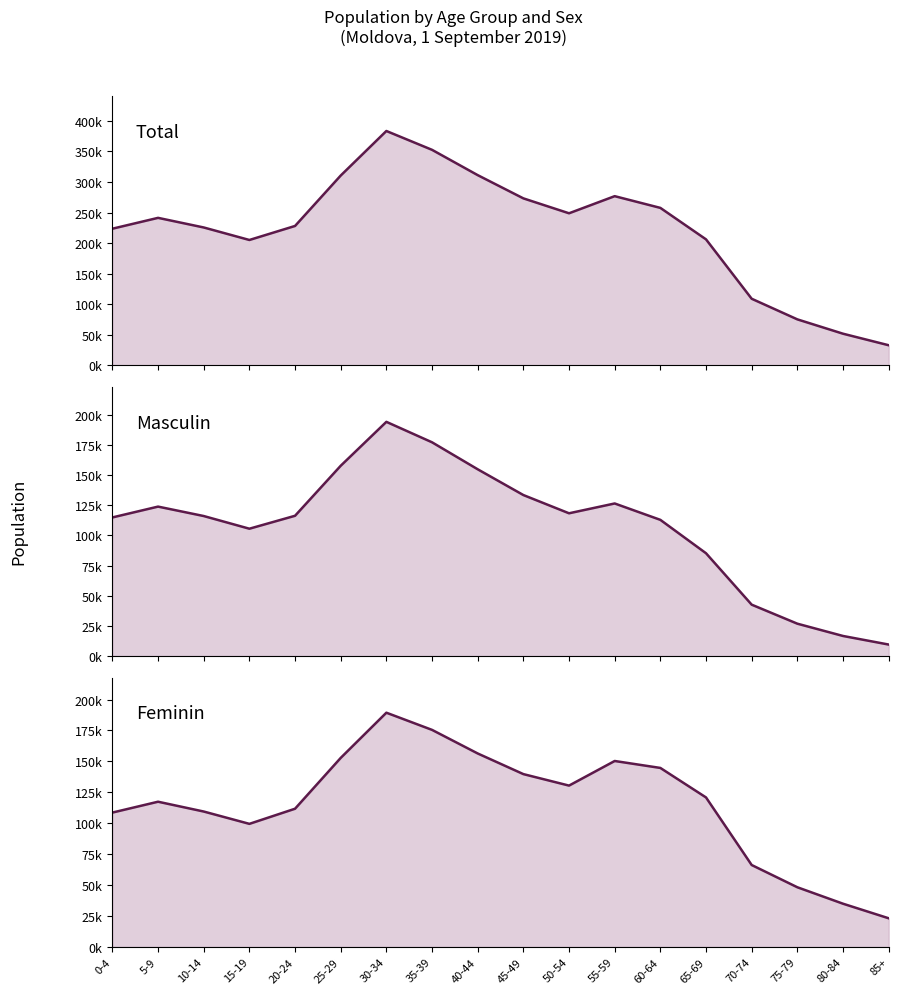

What is the average value of the total series?

222885